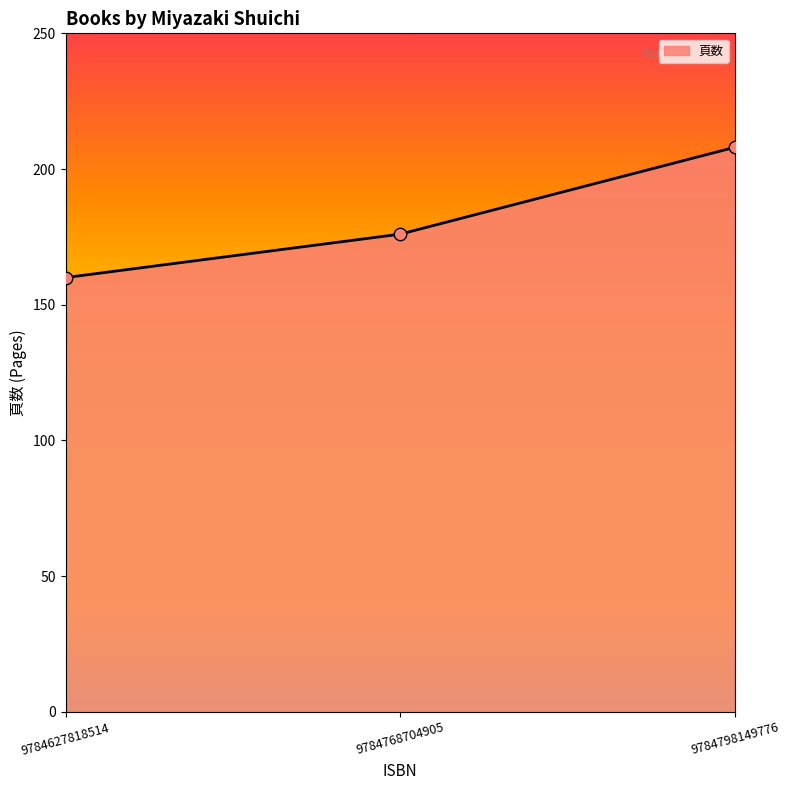

What is the ratio of the value at 9784768704905 to the value at 9784627818514?

1.1